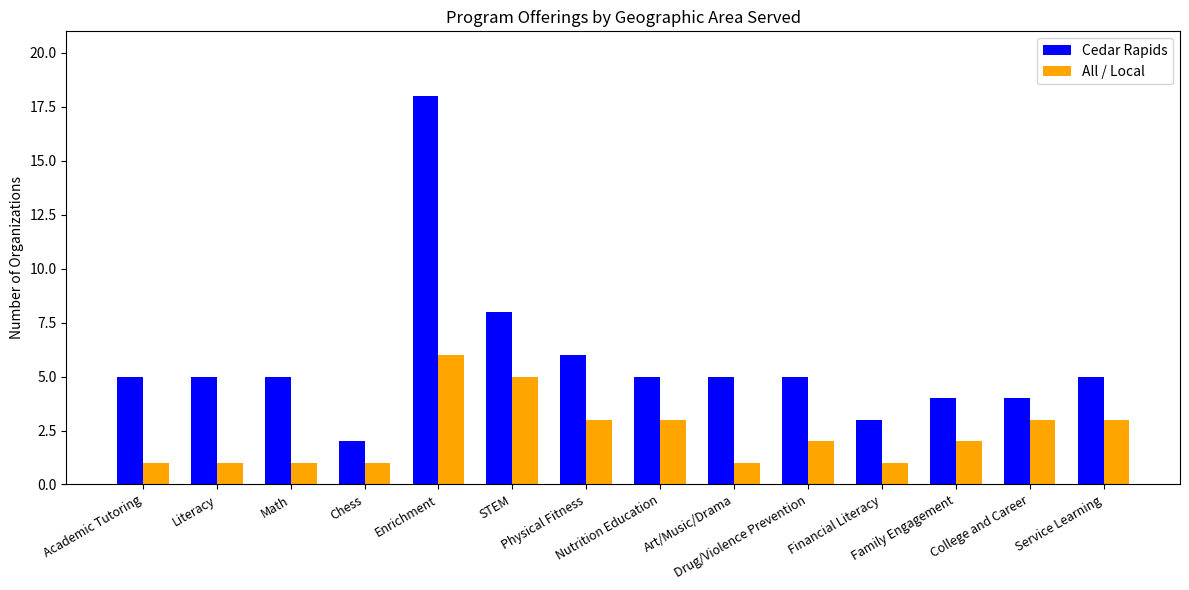

Rank the series by their maximum value, from highest to lowest.

Cedar Rapids, All / Local